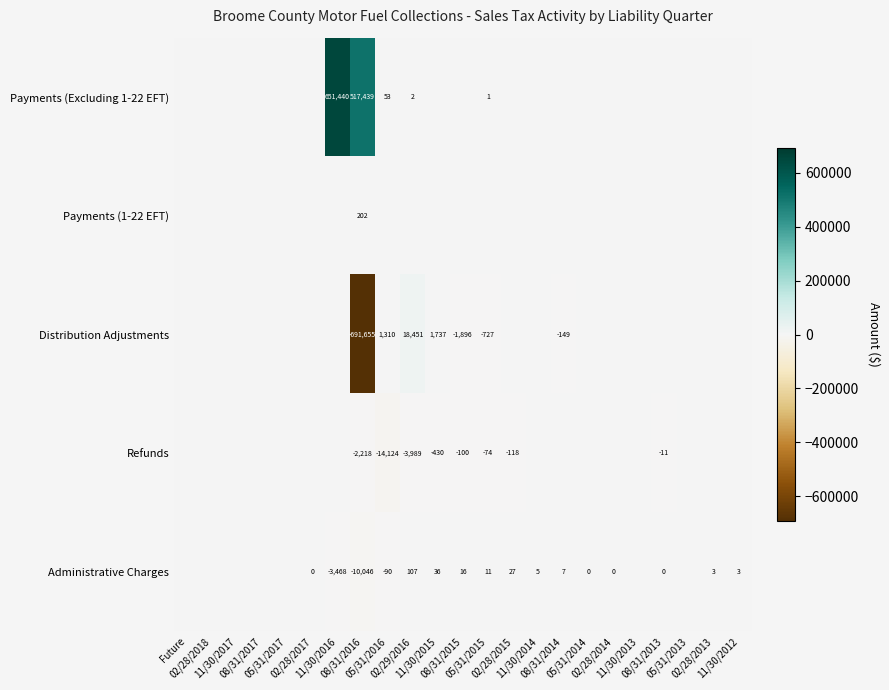

What is the maximum value for Distribution Adjustments?

18451.5